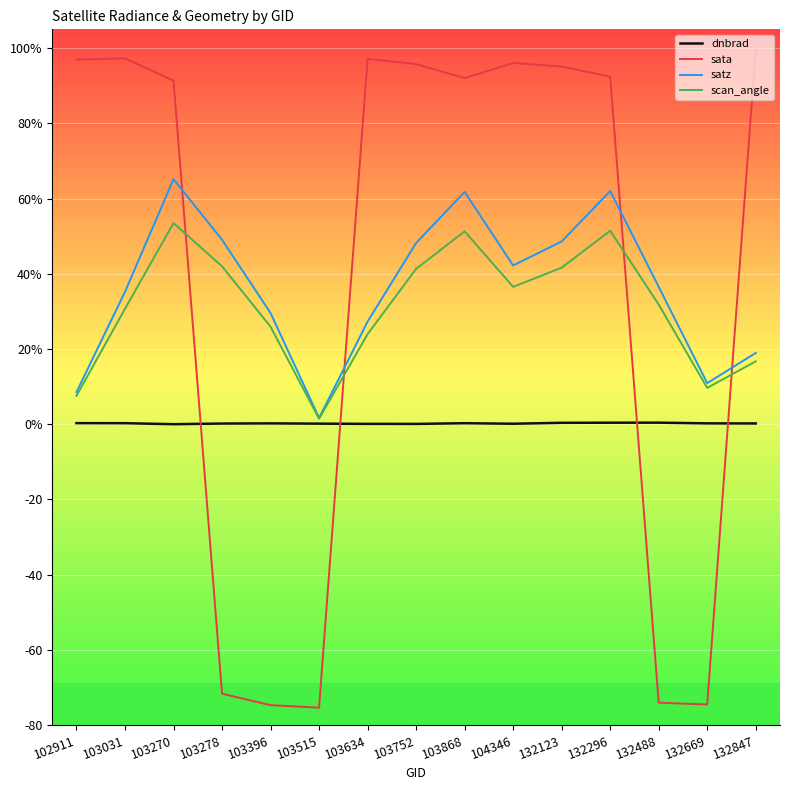

Between which two adjacent categories do satz and sata first intersect?

103270 and 103278